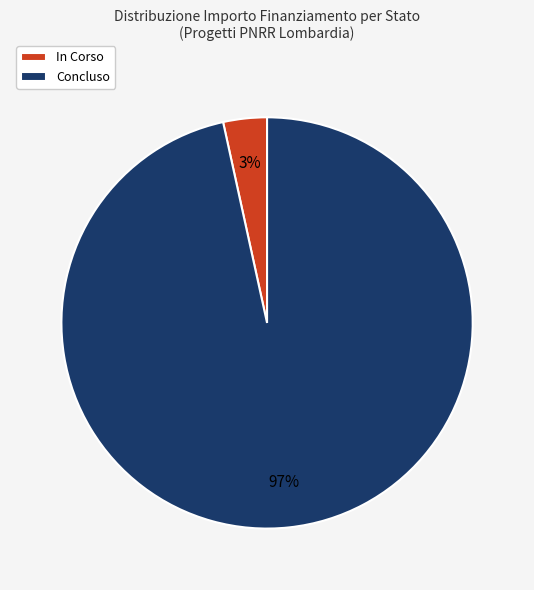

Count the number of slices in the pie.

2